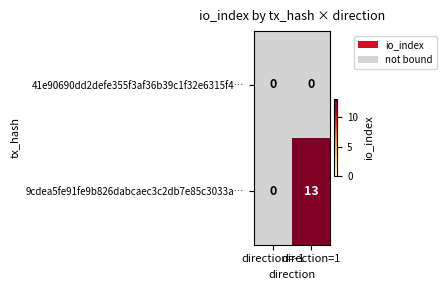

How many distinct data groups are displayed?

2